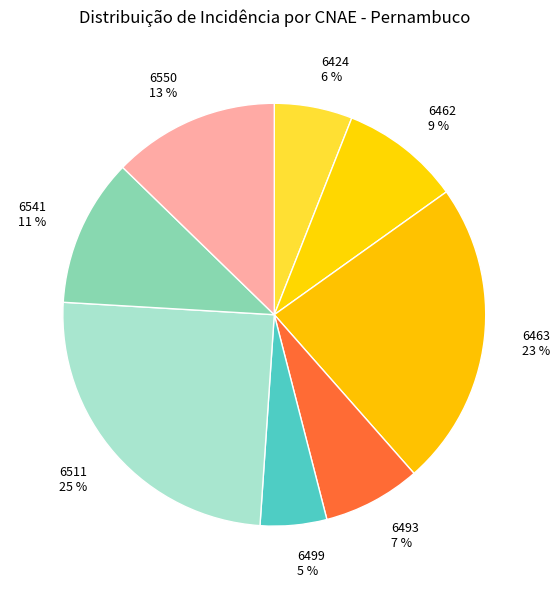

Does any single category account for the majority?

No